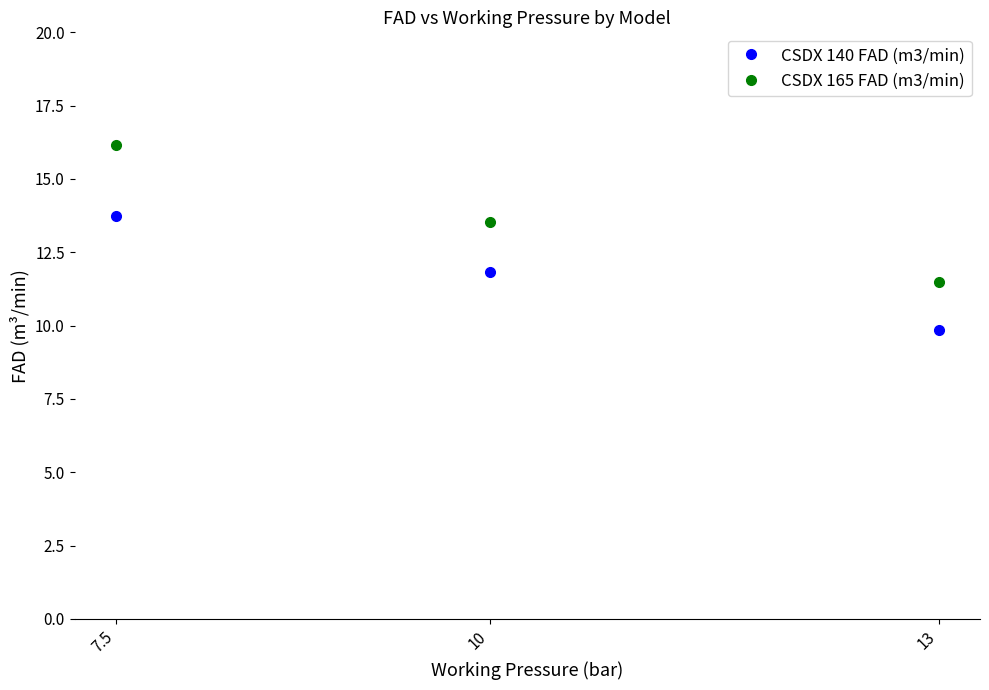

How many categories are shown in the chart?

3